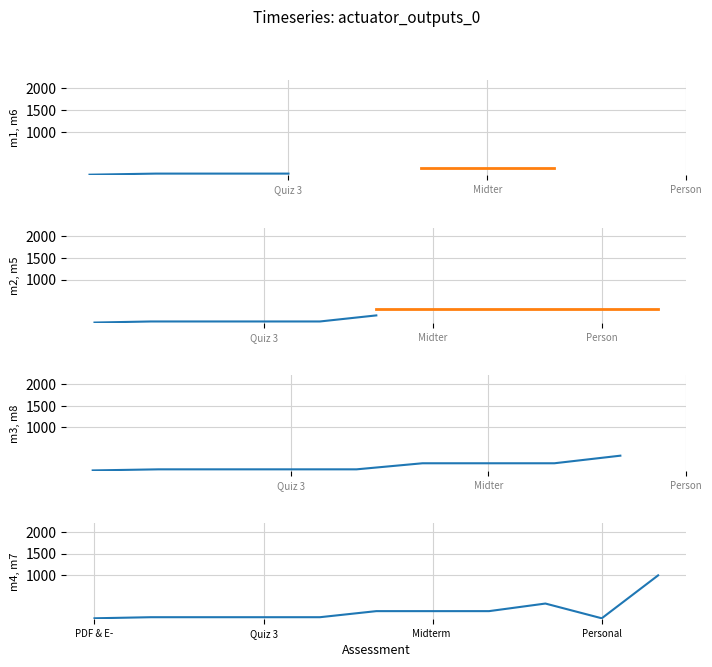

Rank the categories by value from lowest to highest.

PDF & E-Mail Practice, Personal Development, Quiz 1, Quiz 2, Quiz 3, Quiz 4, Midterm 1, Midterm 2, Midterm 3, Final Exam, SCORE